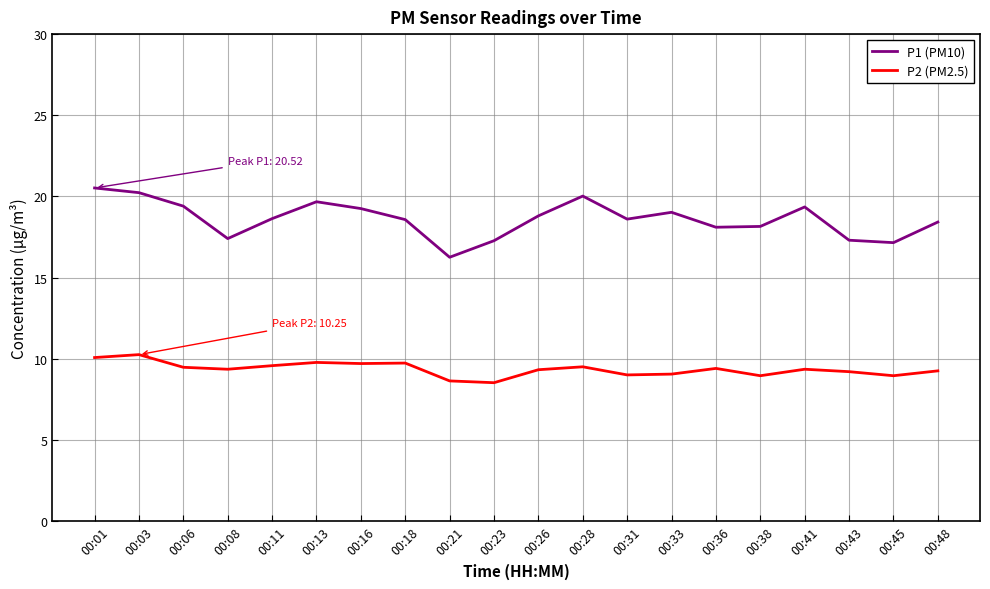

What are all the series names shown in the legend?

P1 (PM10), P2 (PM2.5)